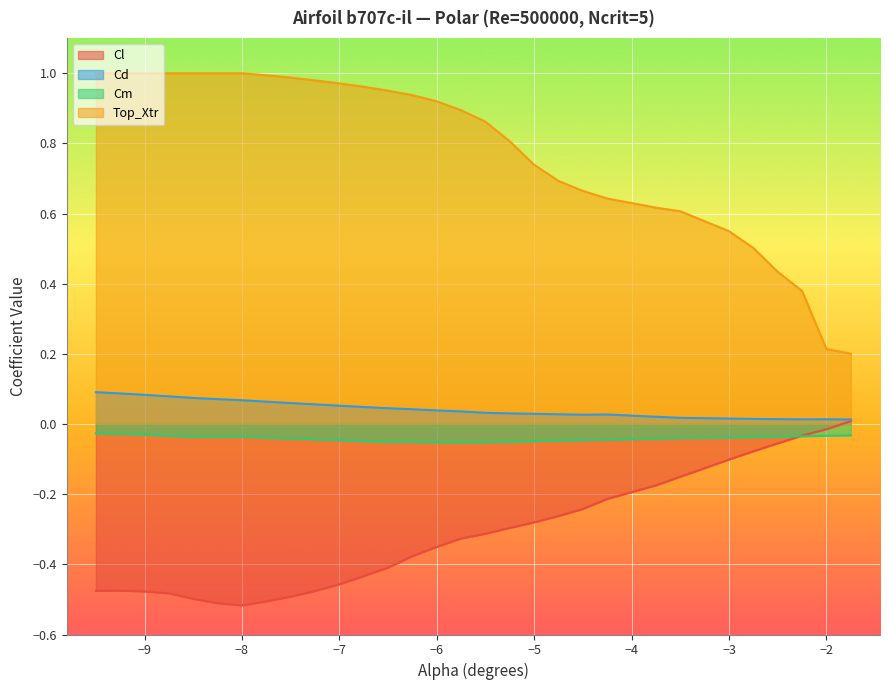

True or false: Top_Xtr and Cl intersect in this chart.

False